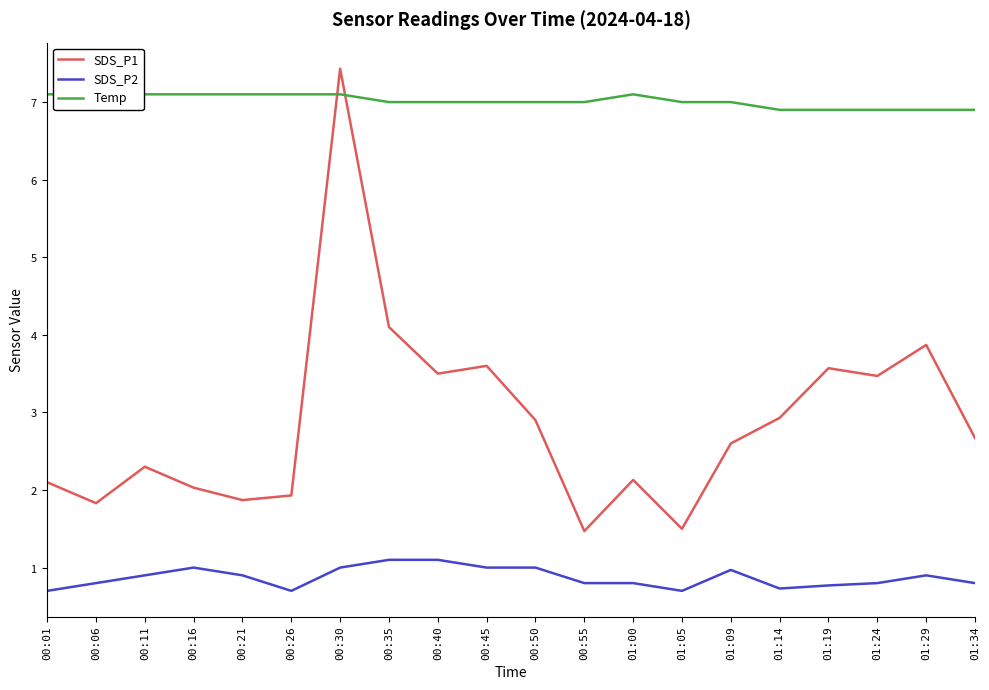

Is the value of Temp at 00:01 greater than the value of SDS_P2 at 00:06?

Yes